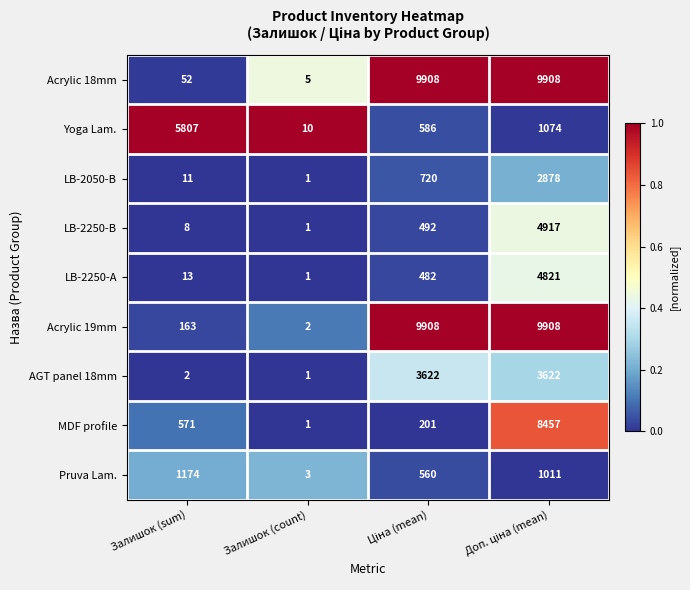

What is the difference between the maximum and second lowest values in the Acrylic 18mm series?

9856